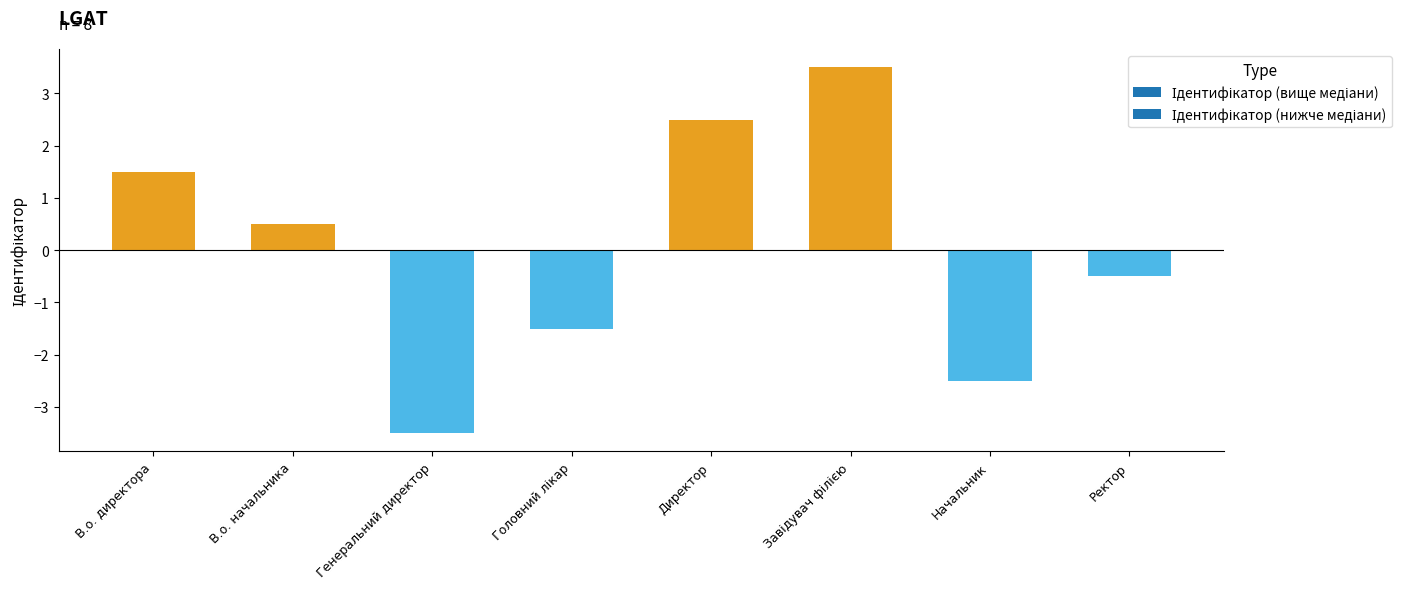

What is the label of the 7th bar from the left?

Начальник